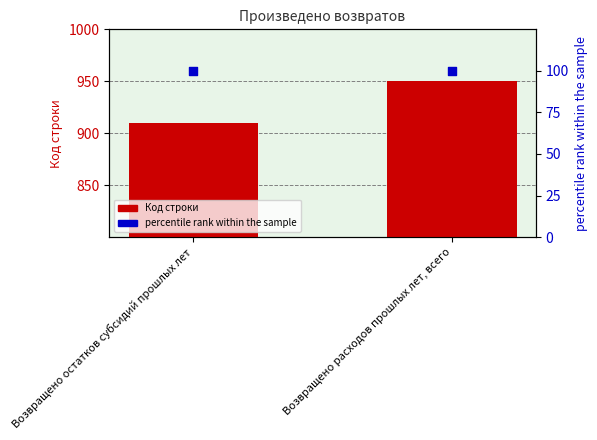

Which series has the largest total across all categories?

Код строки